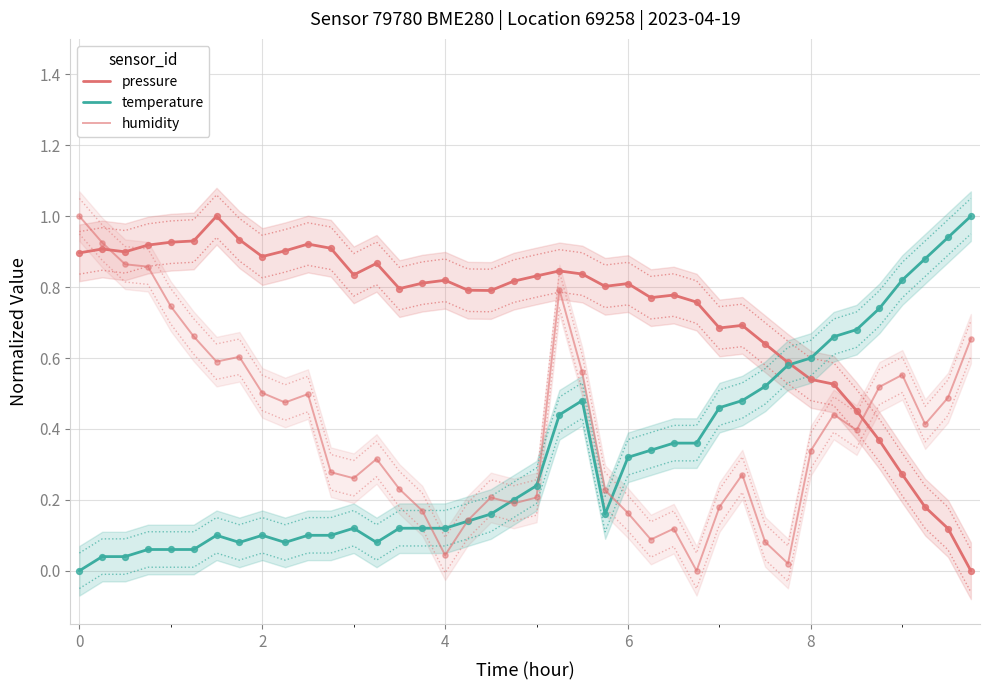

Which series has the largest total across all categories?

pressure